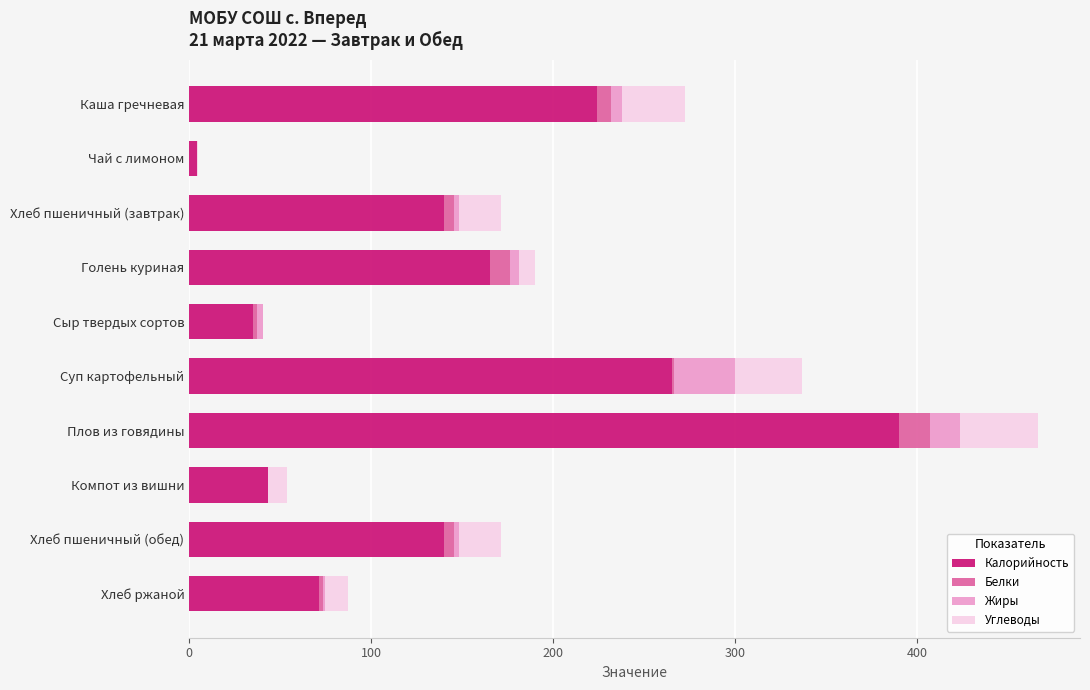

At which category is the sum across all series the highest?

Плов из говядины